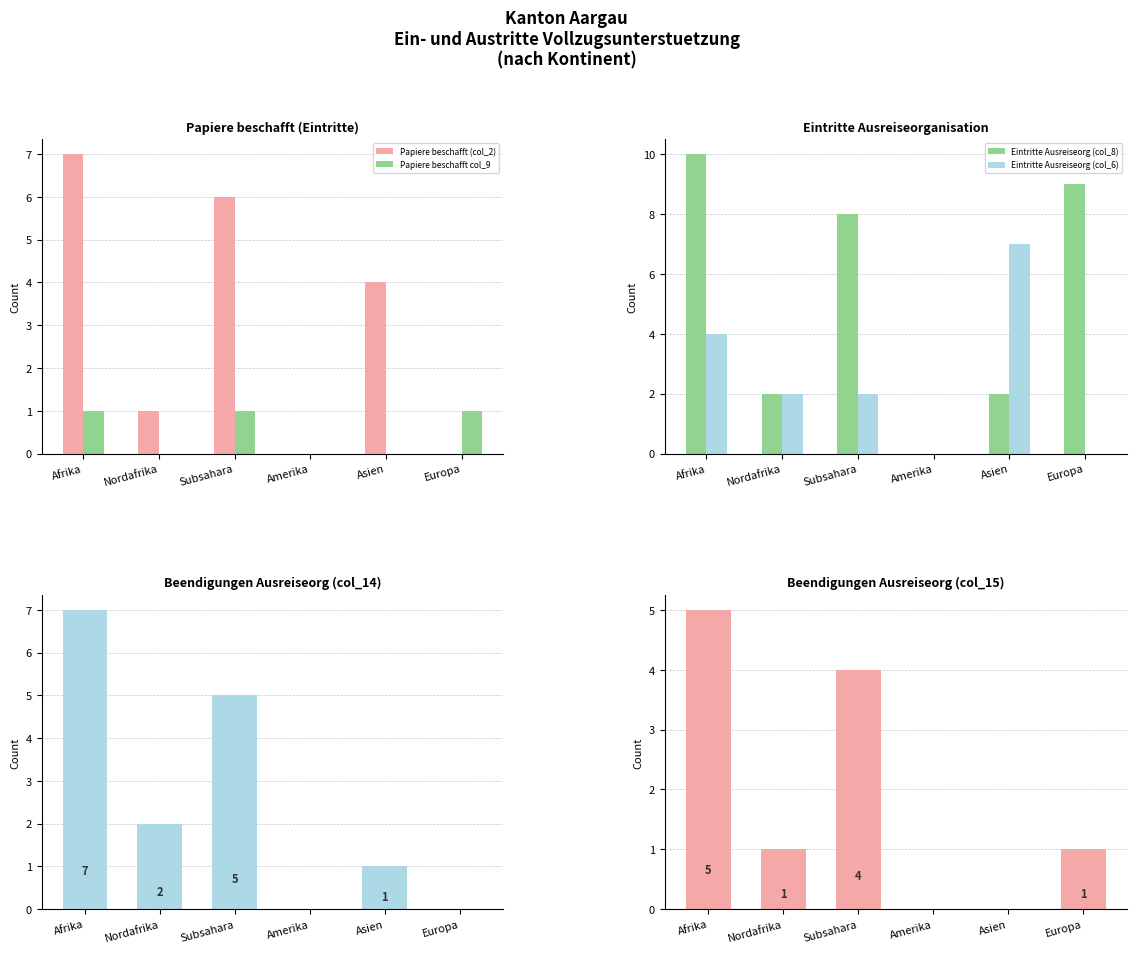

Where is Papiere beschafft col_9 nearest to the value 0?

Nordafrika